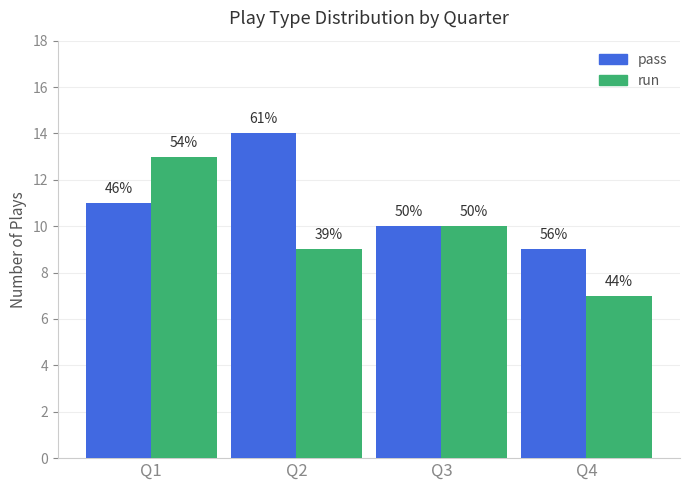

At Q2, list the series in order from smallest to largest.

run, pass